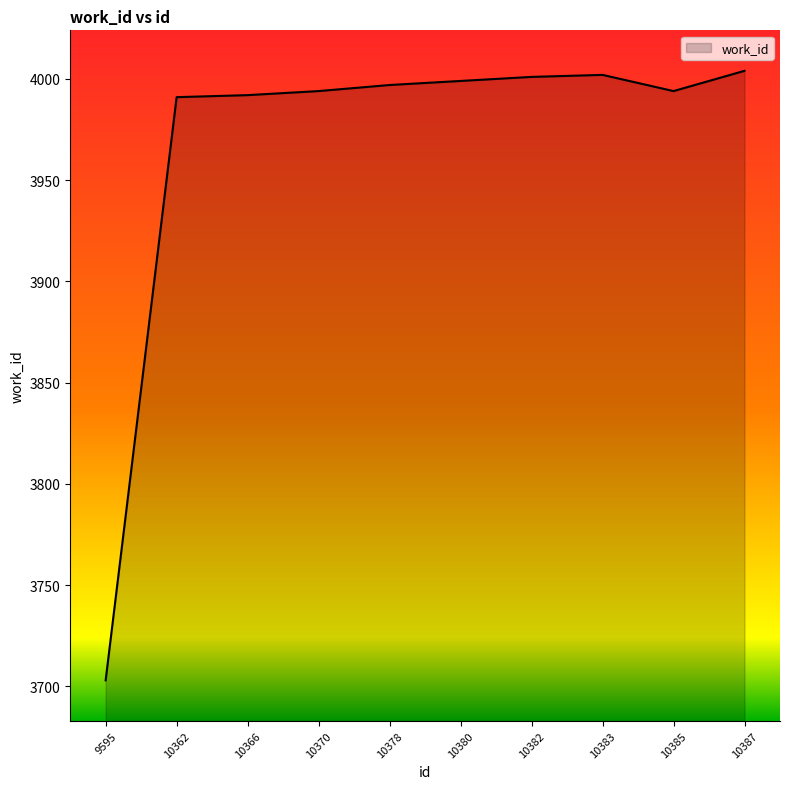

True or false: the data shows 3994 at 10385.

True